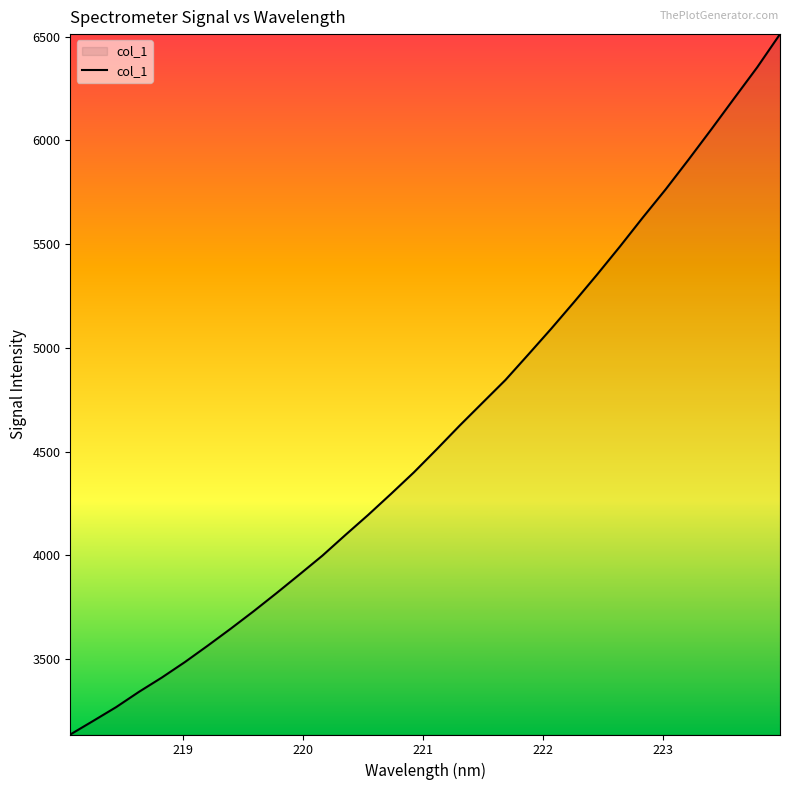

What is the maximum value shown in the chart?

6512.2